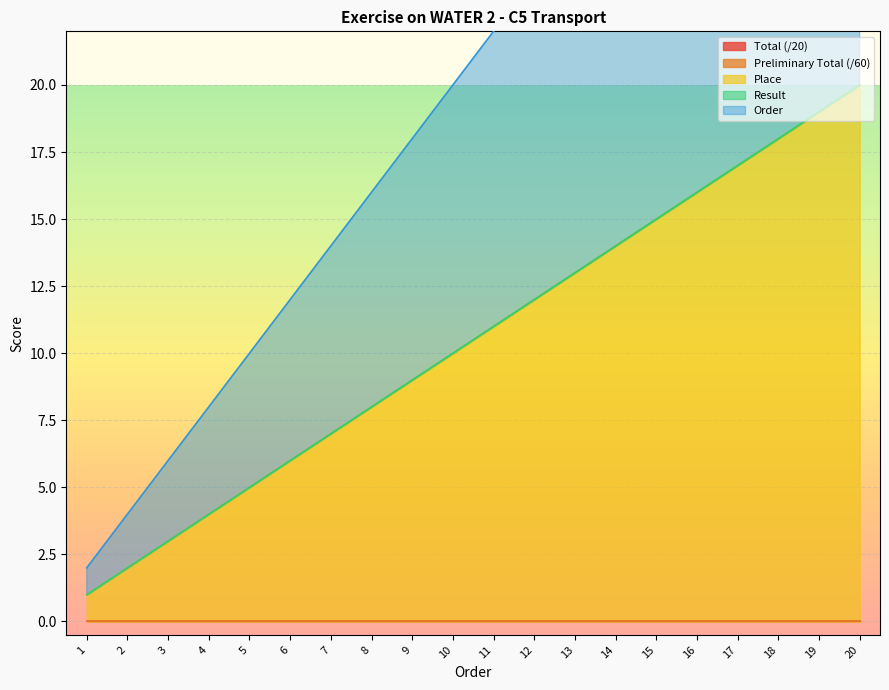

True or false: Result and Total (/20) cross at least once.

False